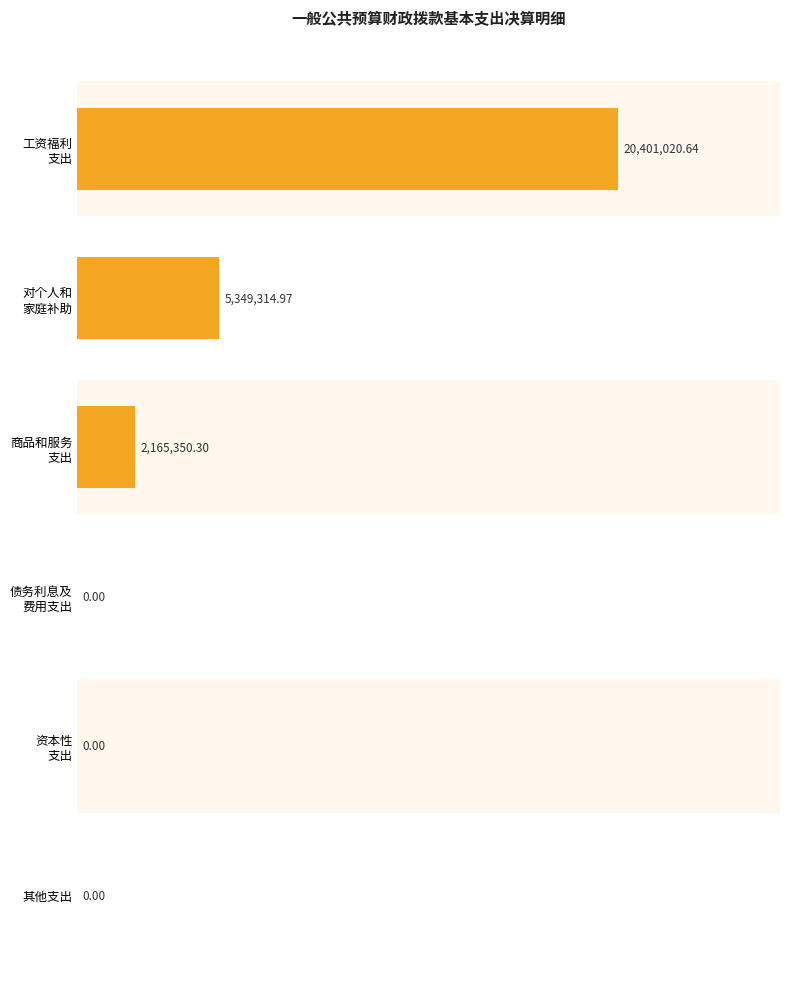

Are the bars horizontal?

Yes